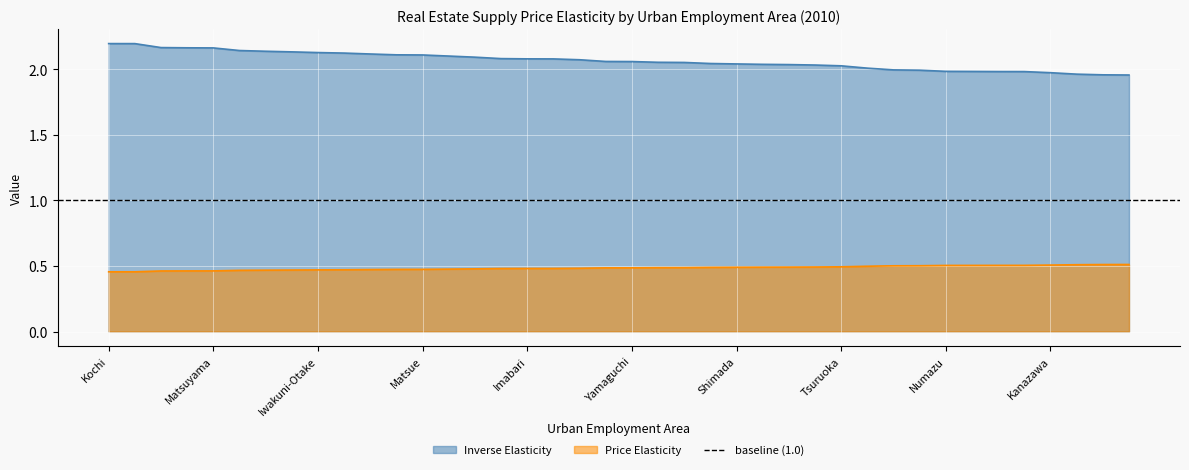

True or false: Inverse Elasticity has more than 0 interior local peaks.

False